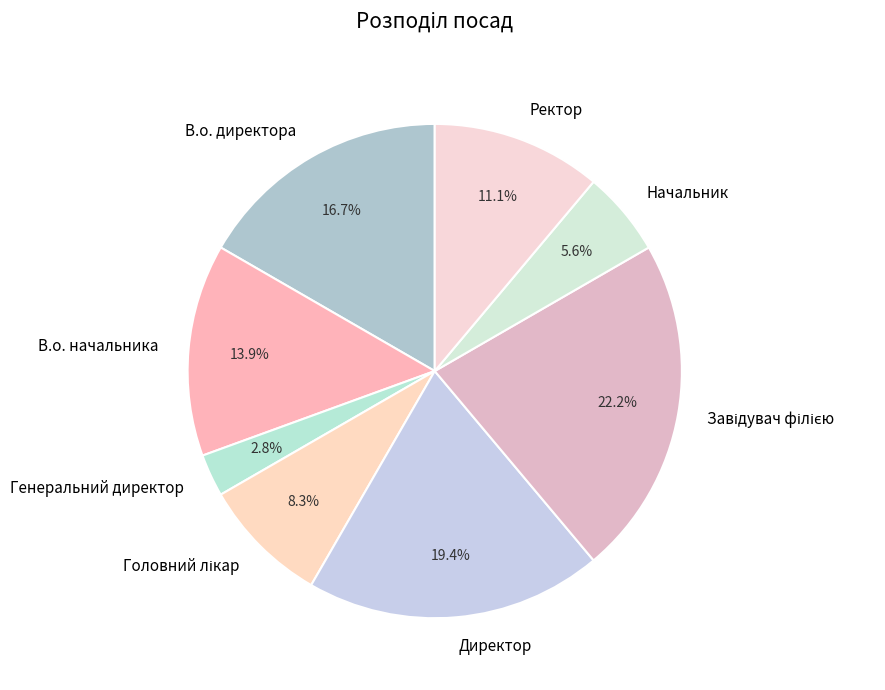

Which category has the smallest portion of the pie?

Генеральний директор